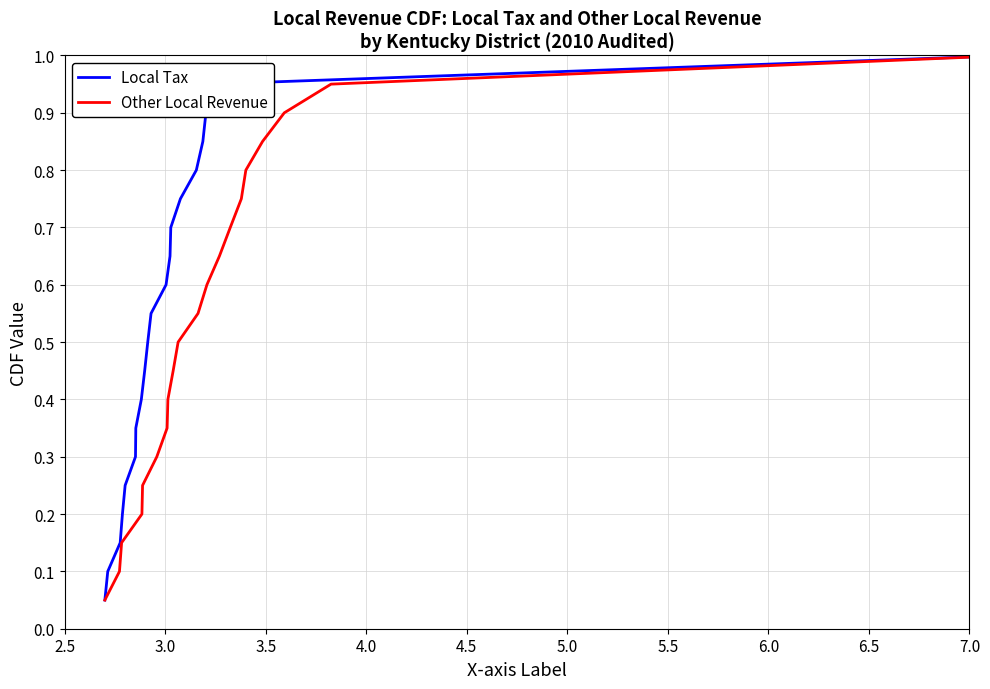

Which series has the widest spread of values?

Local Tax